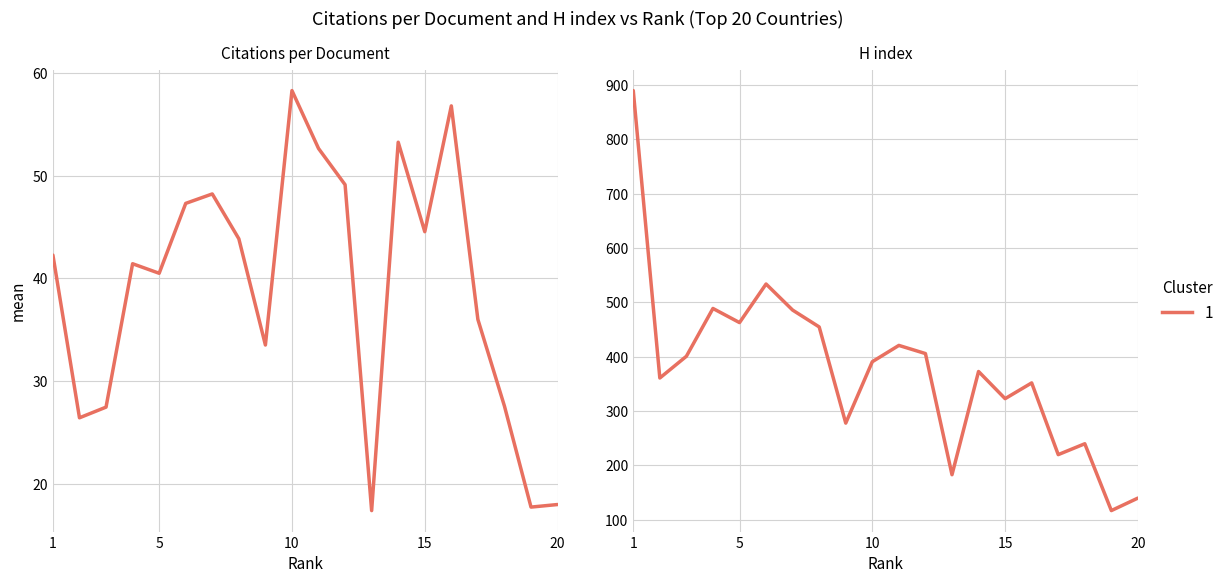

How many data points in Citations per document are less than 42?

10